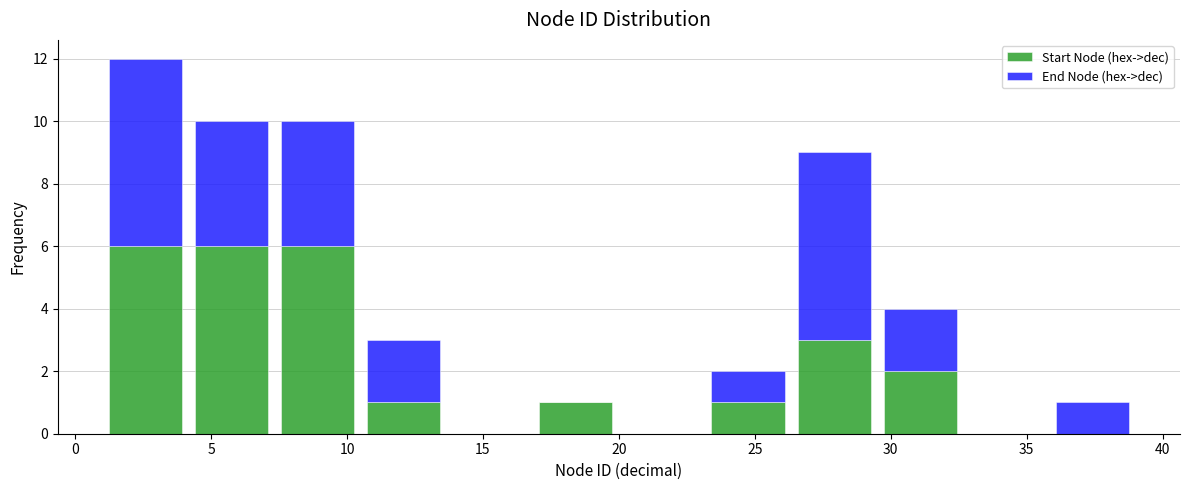

Reading left to right, list every stacked bar in this chart as the range it spans on the x-axis followed by its total height. Neither the bar edges nor the heights are printed on the chart, so give them approximately, as read against the axes.

1.0 to 4.0: 12
4.0 to 7.5: 10
7.5 to 10.5: 10
10.5 to 13.5: 3
13.5 to 17.0: 0
17.0 to 20.0: 1
20.0 to 23.0: 0
23.0 to 26.5: 2
26.5 to 29.5: 9
29.5 to 32.5: 4
32.5 to 36.0: 0
36.0 to 39.0: 1